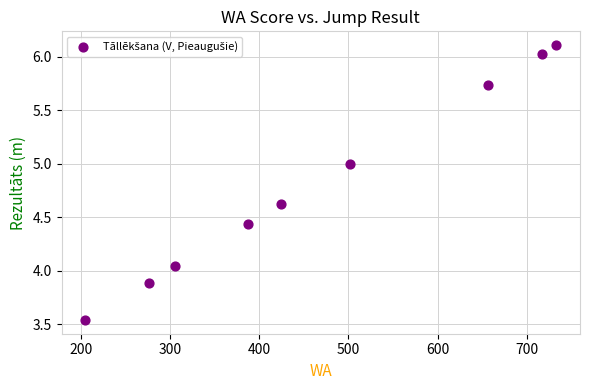

What is the average X value?

467.3